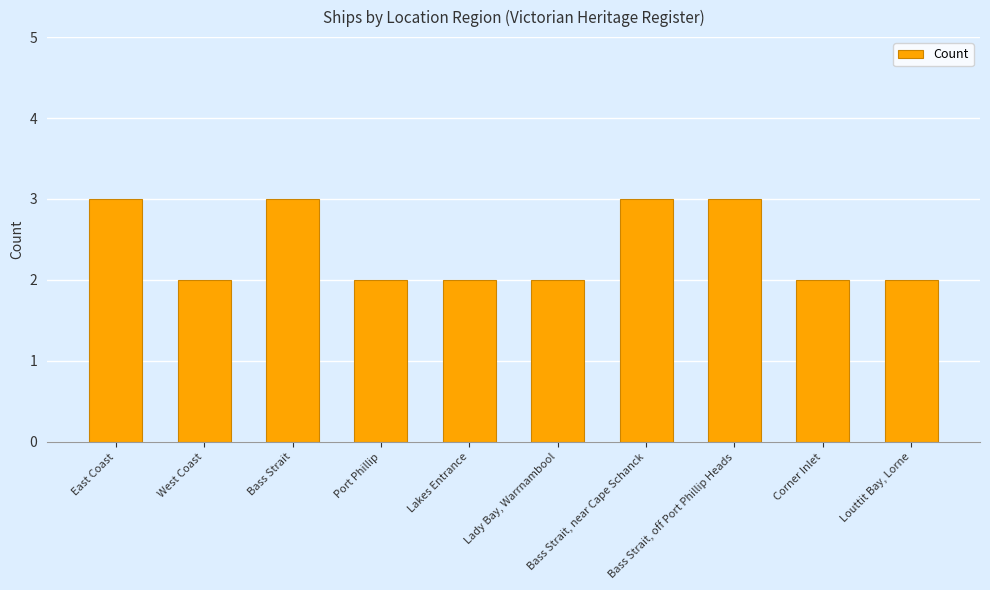

What is the approximate value at Port Phillip?

2